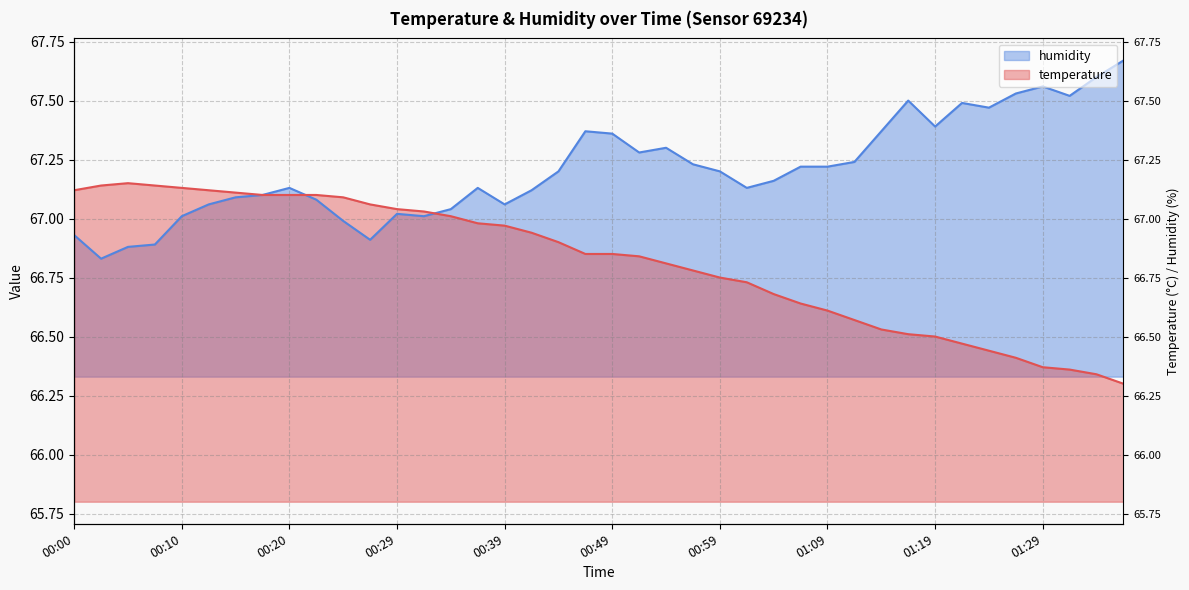

True or false: humidity and temperature intersect in this chart.

True